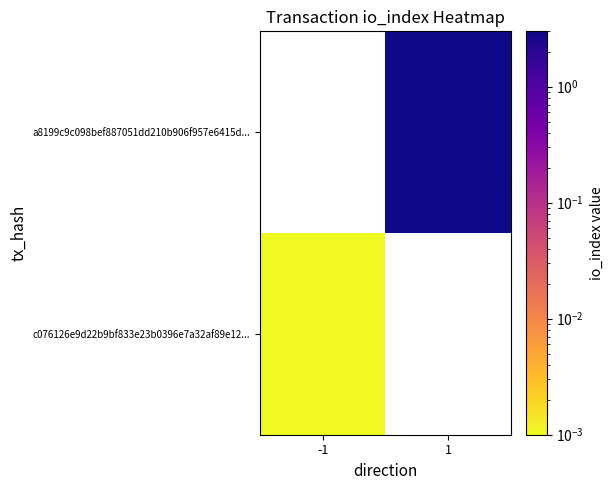

Which category has the lowest value across all series?

-1